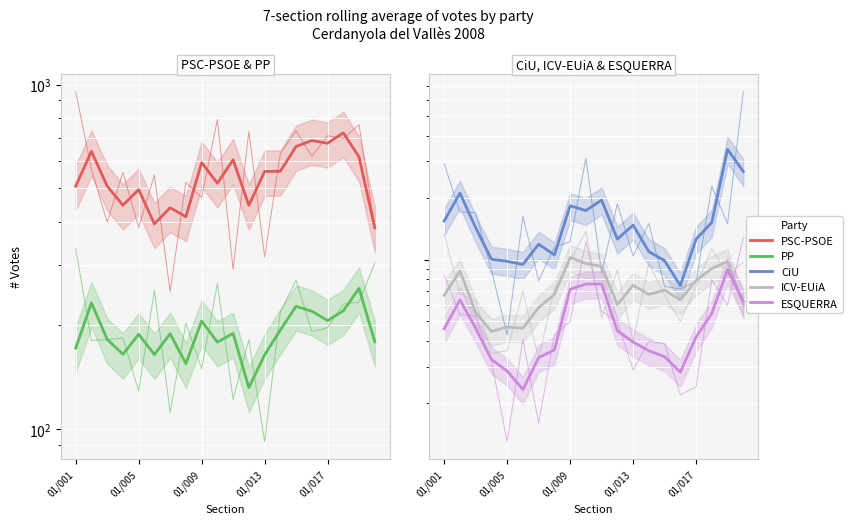

True or false: CiU and PSC-PSOE intersect in this chart.

False